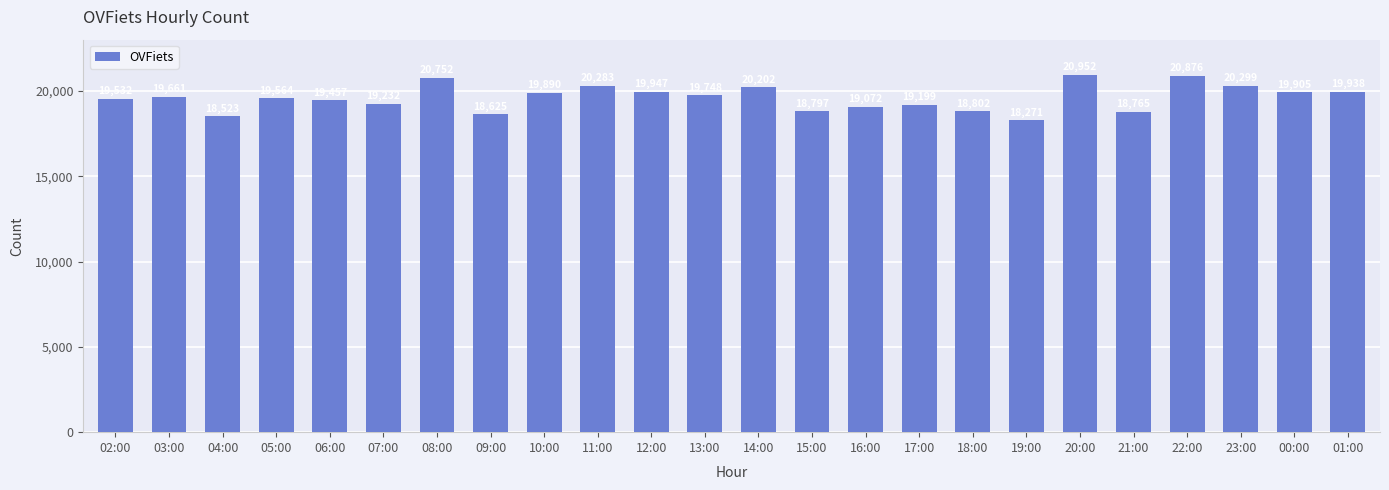

What is the smallest value displayed?

18271